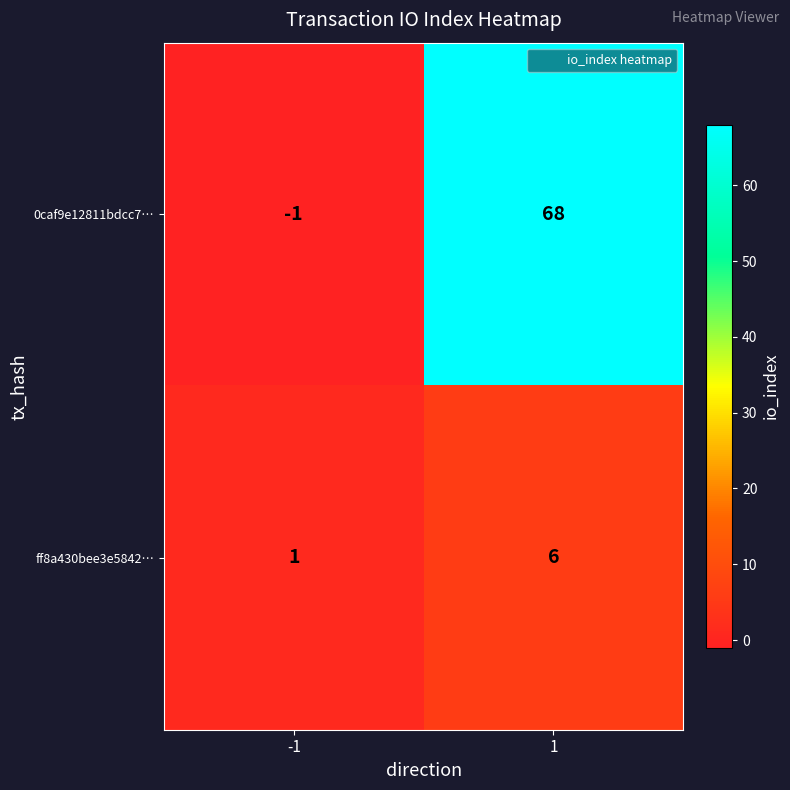

True or false: ff8a430bee3e5842… has a value of 11 at 1.

False